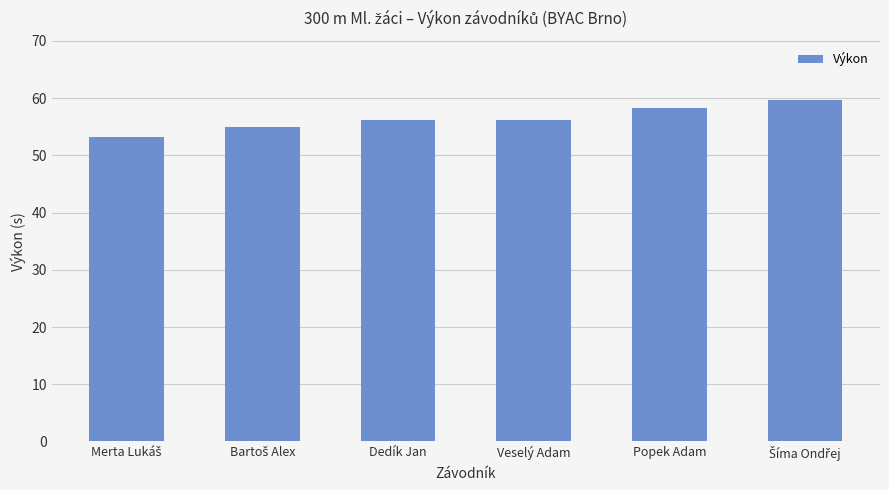

What is the sum of all values?

338.3